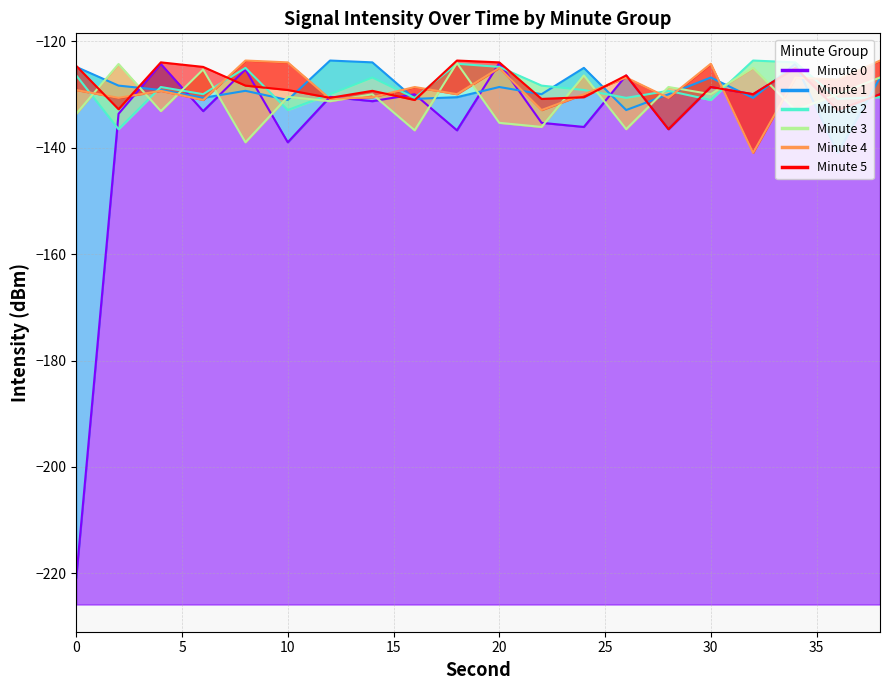

Where is the first local maximum for minute_1?

8